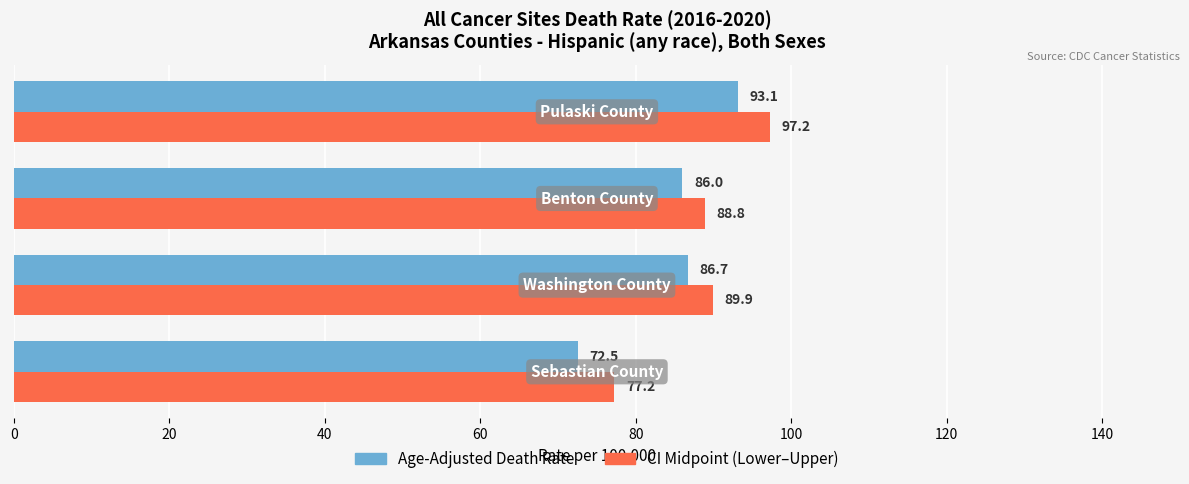

What are all the series names shown in the legend?

Age-Adjusted Death Rate, CI Midpoint (Lower–Upper)